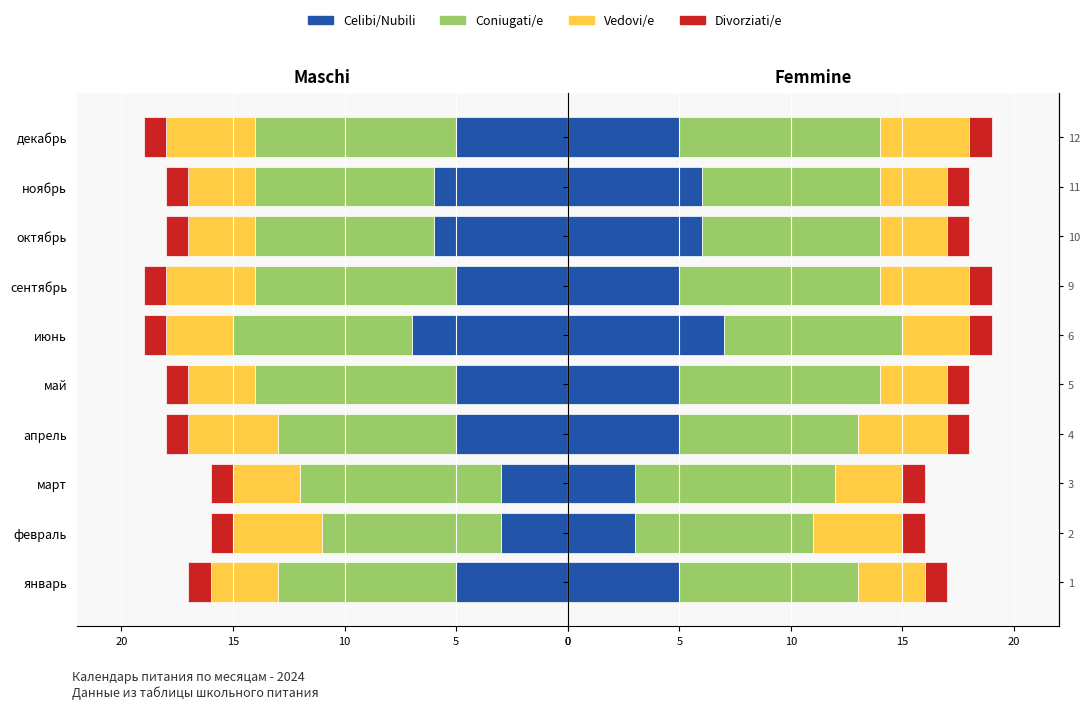

The value of Vedovi/e at февраль is 4.0. True or false?

True